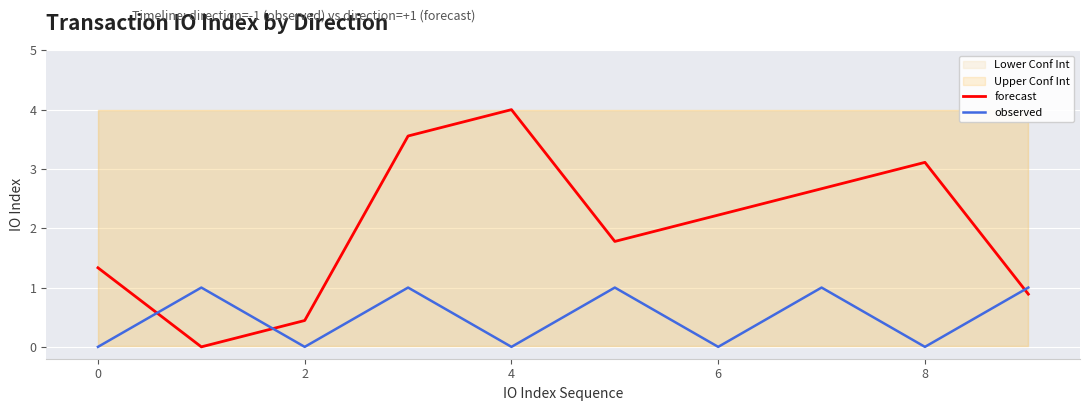

At which label does forecast reach its peak?

4